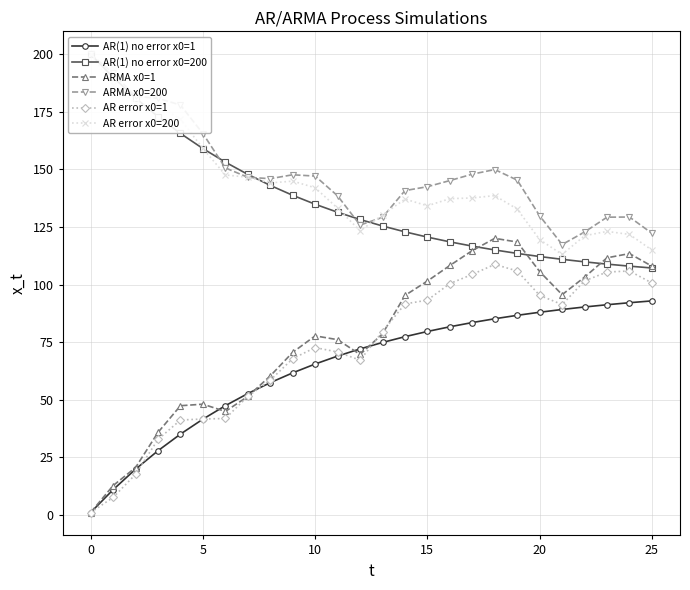

The ARMA x0=1 series shows 77.7 at 10. True or false?

True